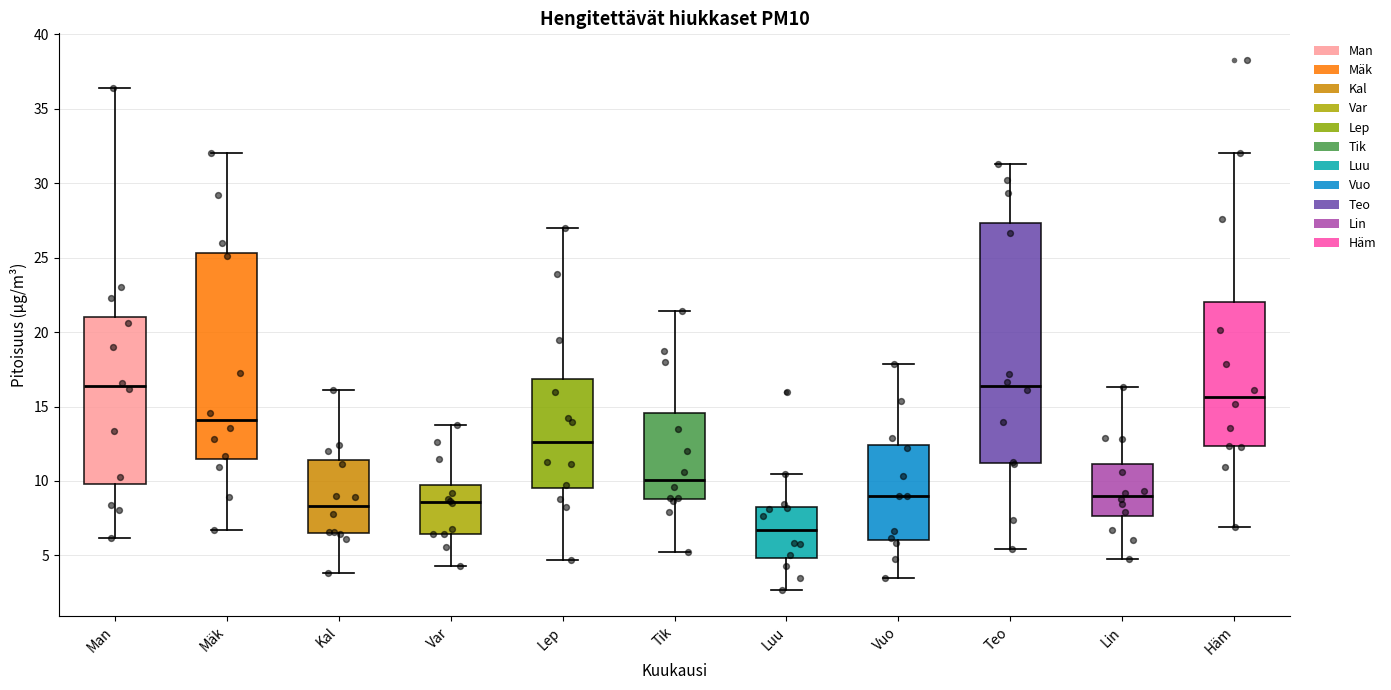

Which box is the tallest, from its lower edge to its upper edge?

Teo